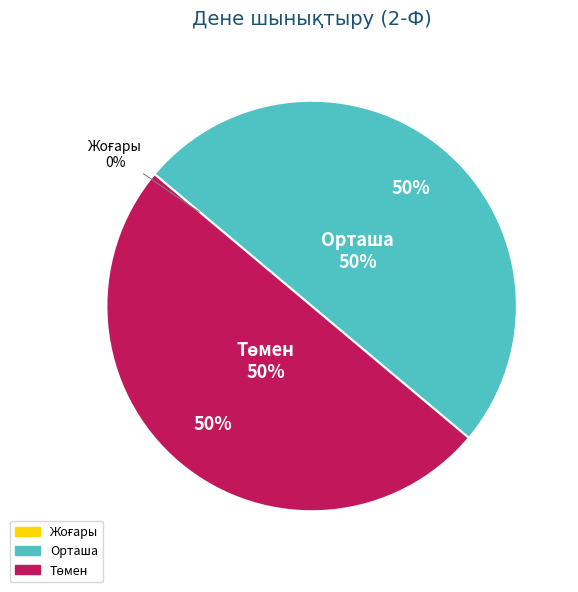

To the nearest percent, what portion does Төмен represent?

50%